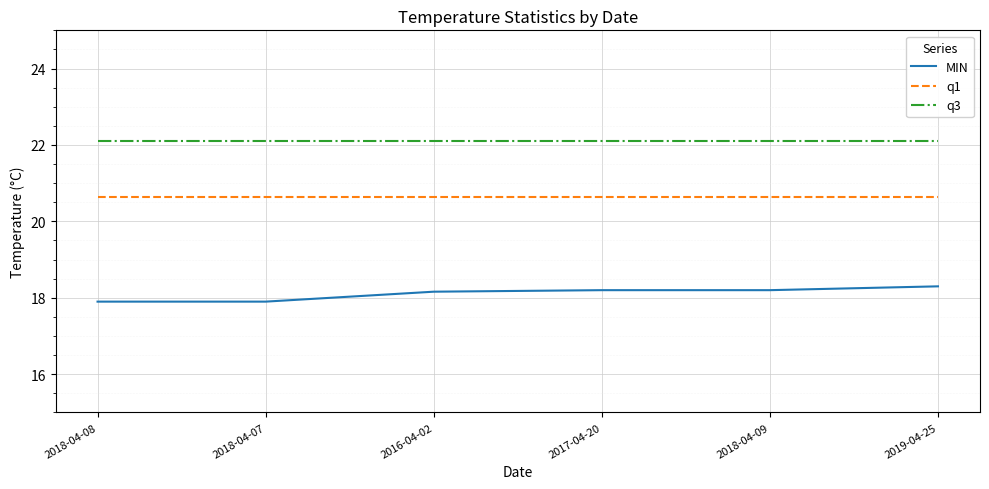

True or false: q3 and q1 cross at least once.

False